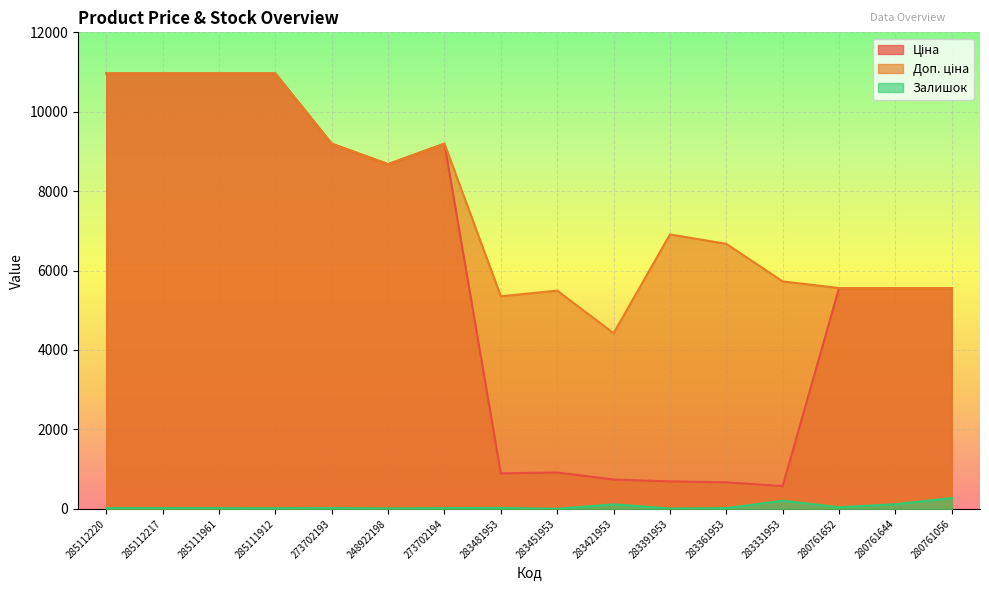

True or false: Залишок has more than 0 points higher than both neighbors.

True